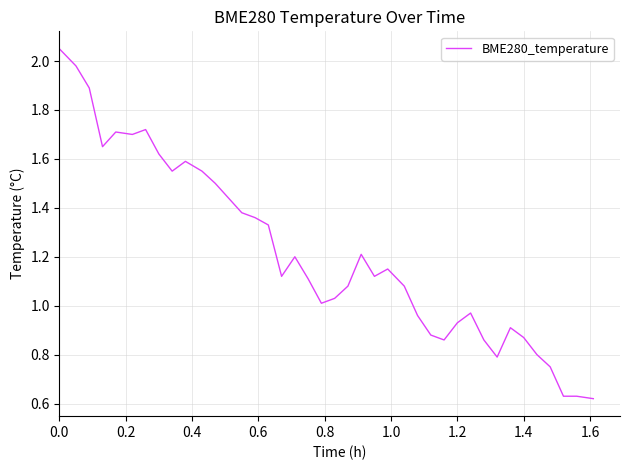

How many interior local peaks (higher than both neighbors) does the data have?

8